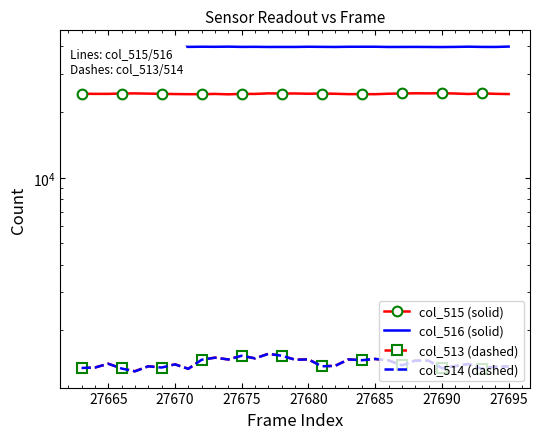

How many data points in col_513 (dashed) are less than 1401?

16